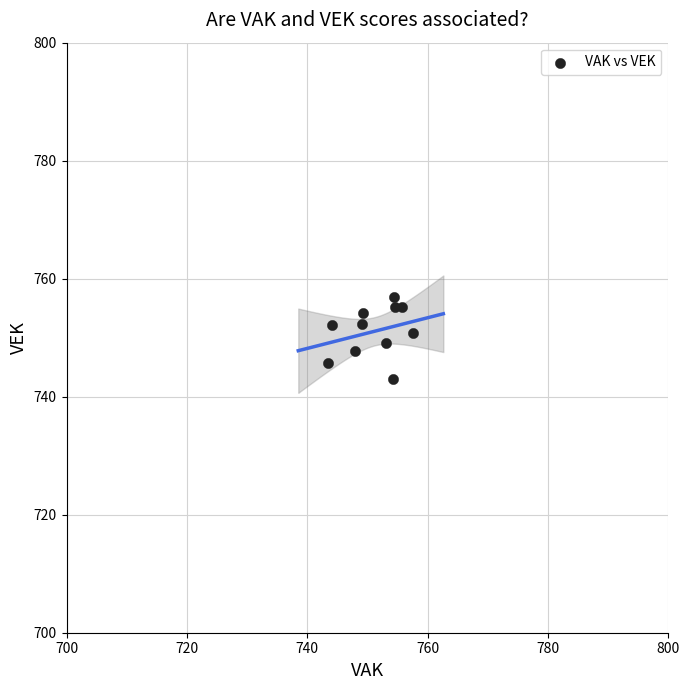

What is the range of X values (max minus min)?

14.1